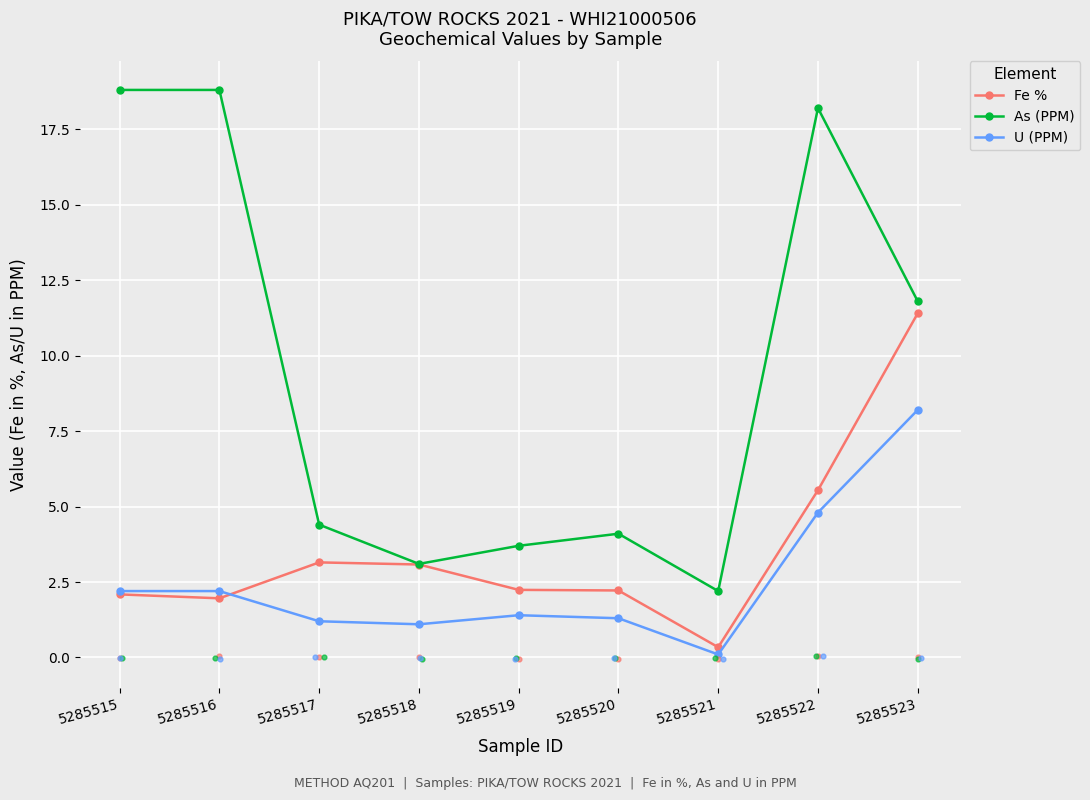

Which series has the largest Y range (max minus min)?

As (PPM)